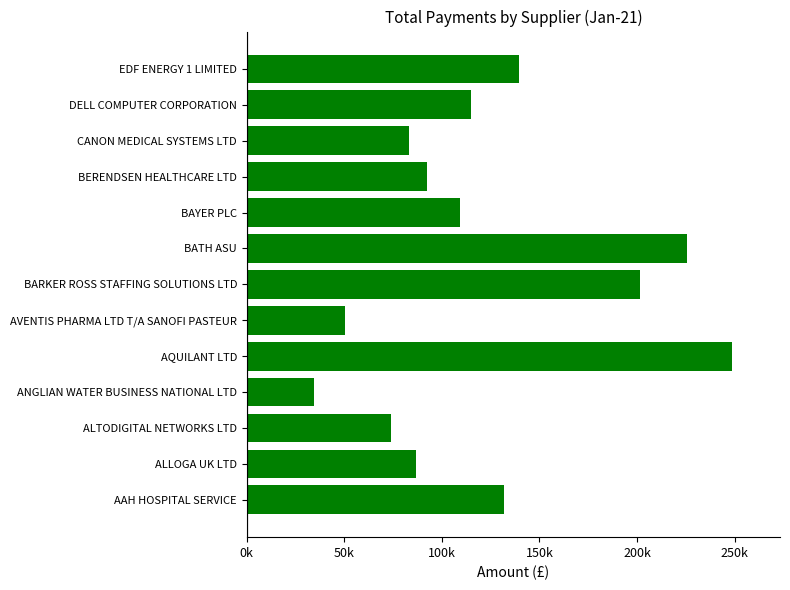

Which category has the lowest value across all series?

ANGLIAN WATER BUSINESS NATIONAL LTD